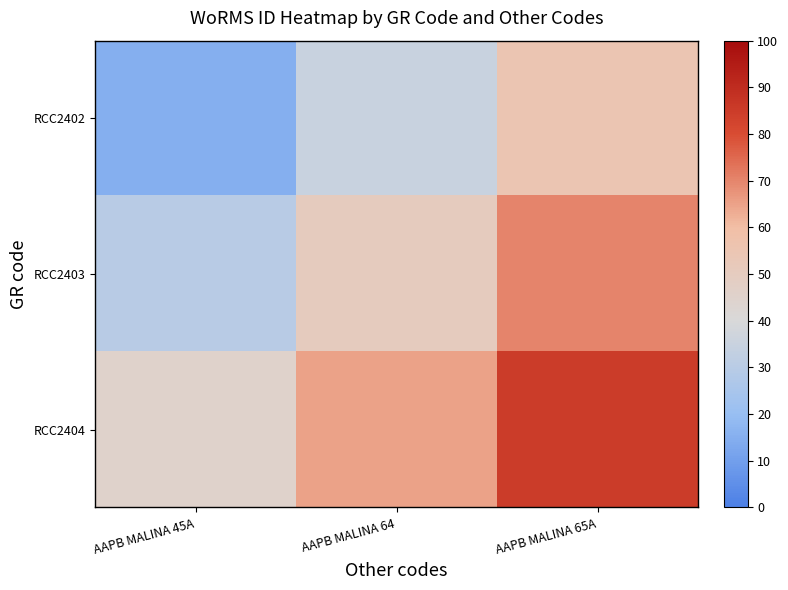

Reading left to right, transcribe all the data shown in this chart.

RCC2402: AAPB MALINA 45A=15	AAPB MALINA 64=35	AAPB MALINA 65A=55
RCC2403: AAPB MALINA 45A=30	AAPB MALINA 64=50	AAPB MALINA 65A=70
RCC2404: AAPB MALINA 45A=45	AAPB MALINA 64=65	AAPB MALINA 65A=85